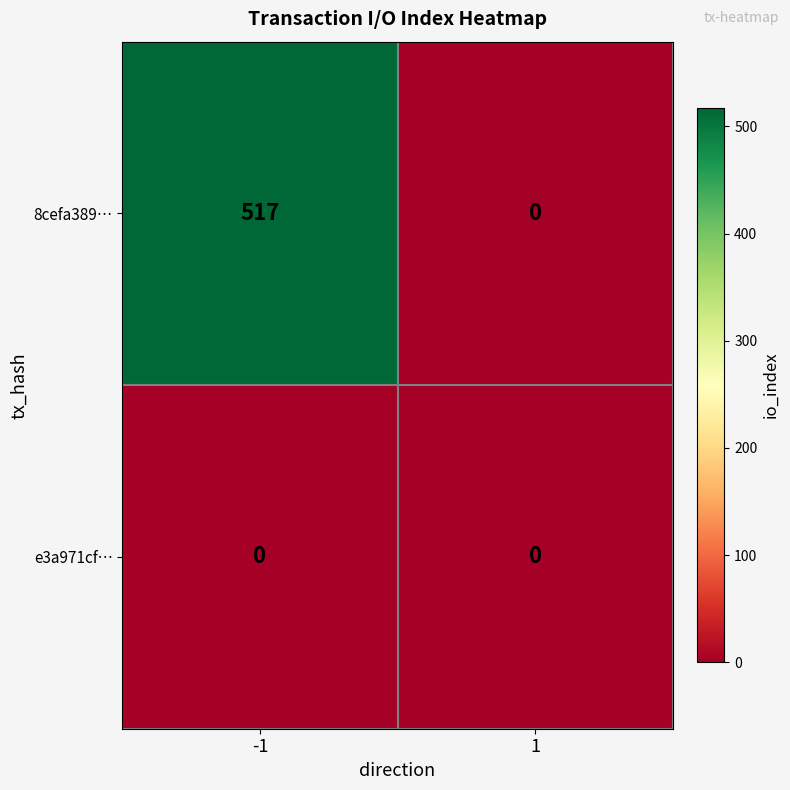

Reading left to right, list all the values displayed in this chart.

8cefa389…: 517	0
e3a971cf…: 0	0